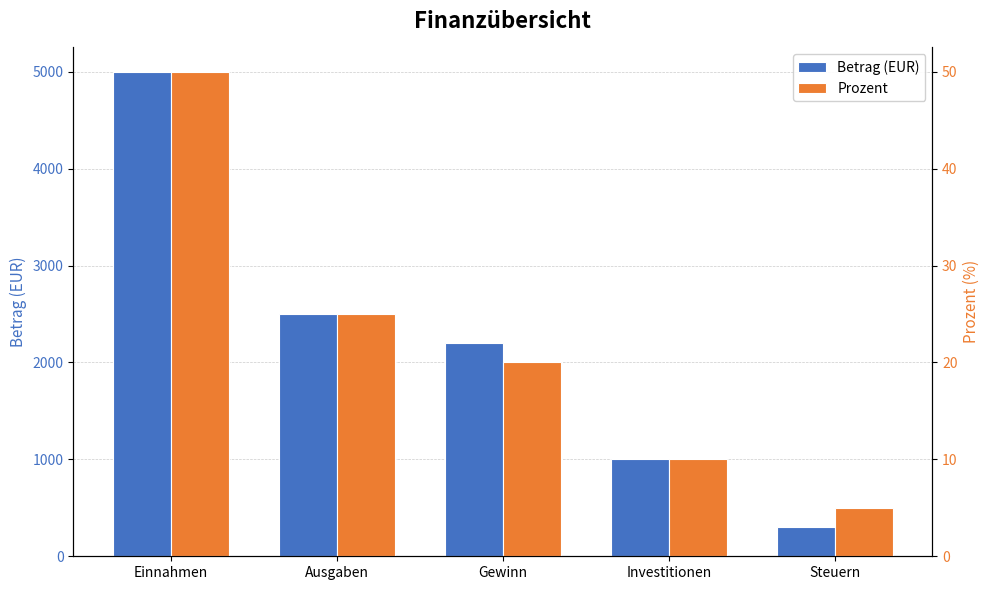

Which series changed the most between Einnahmen and Ausgaben?

Betrag (EUR)